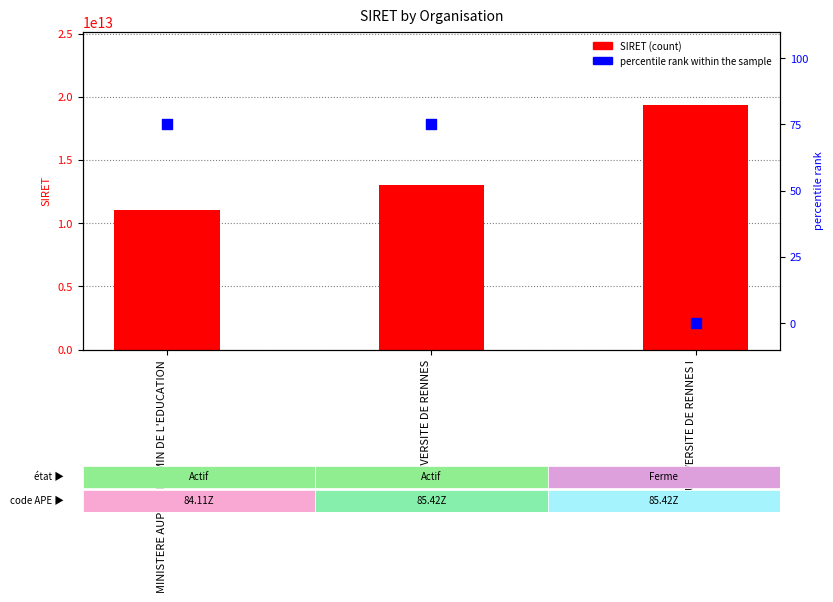

What is the total value across all series at UNIVERSITE DE RENNES I?

19350936100013